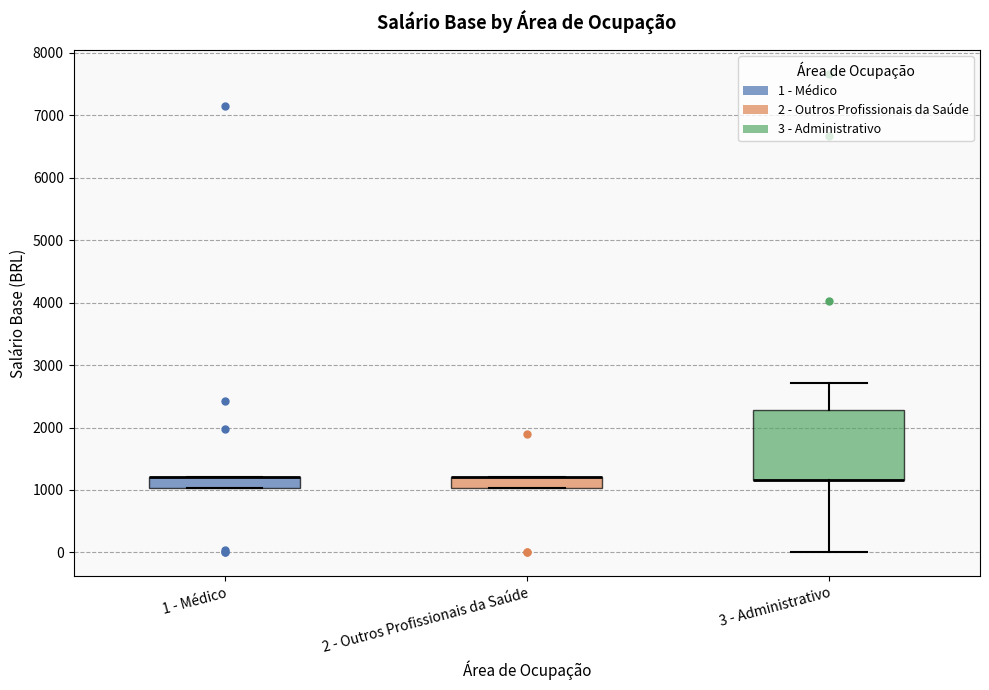

Reading left to right, transcribe this box plot: for each box, give where its median line is, the range the box spans, and where its two whiskers end, as read against the y-axis. The values are not printed on the chart, so give them approximately, as read against the axis.

1 - Médico: median 1200 (drawn on the box's upper edge), box 1000 to 1200, whiskers 1000 to 1200
2 - Outros Profissionais da Saúde: median 1200 (drawn on the box's upper edge), box 1000 to 1200, whiskers 1000 to 1200
3 - Administrativo: median 1200 (drawn on the box's lower edge), box 1200 to 2300, whiskers 0 to 2700